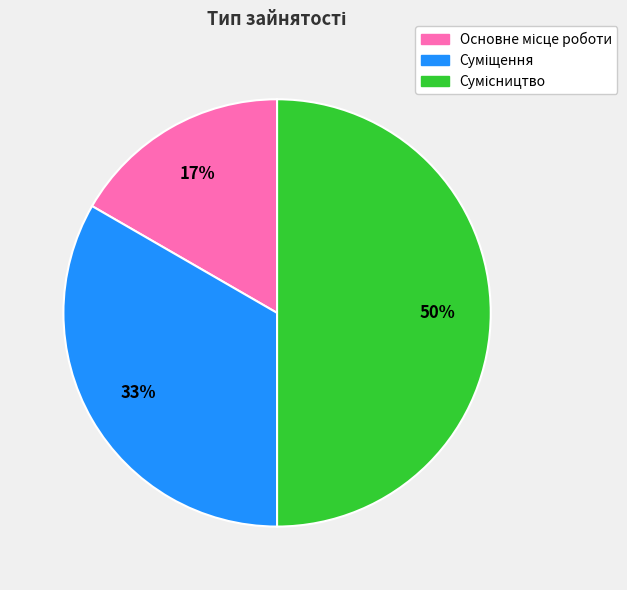

To the nearest percent, what is the difference between the largest and smallest slice percentages?

33%